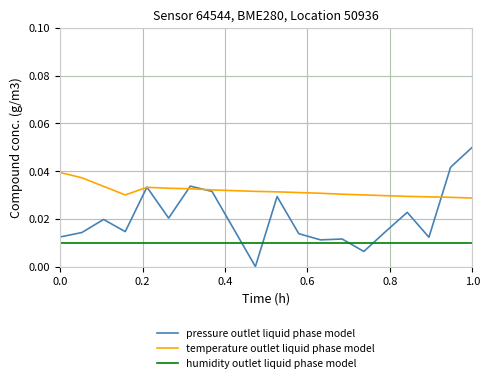

Which series has the largest range (max minus min)?

pressure outlet liquid phase model